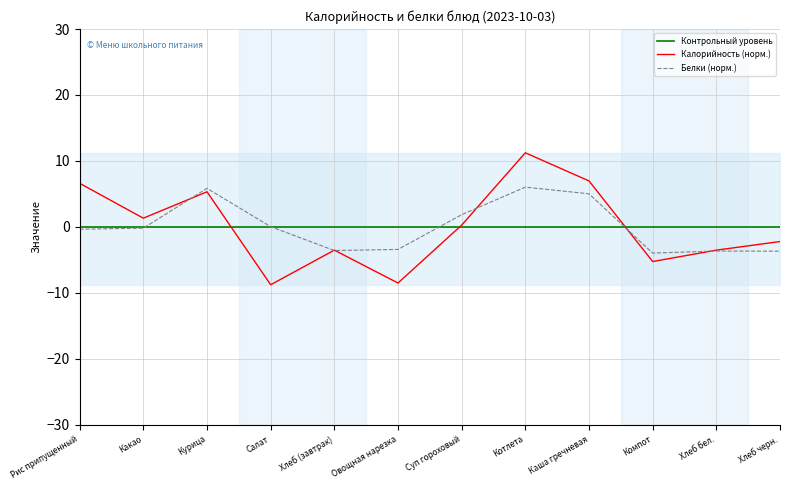

What is the minimum value for Белки (норм.)?

-4.0